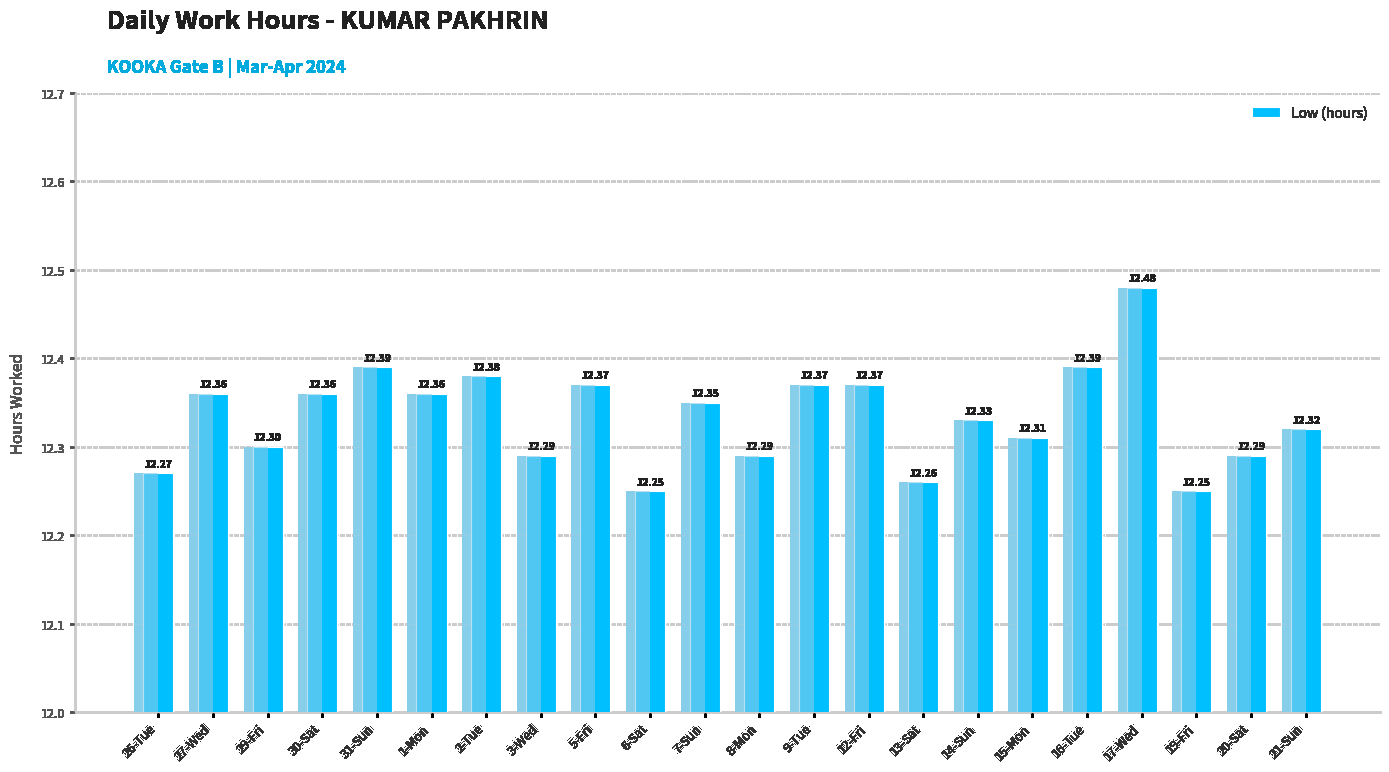

Count the values in the range 12 to 13.

22